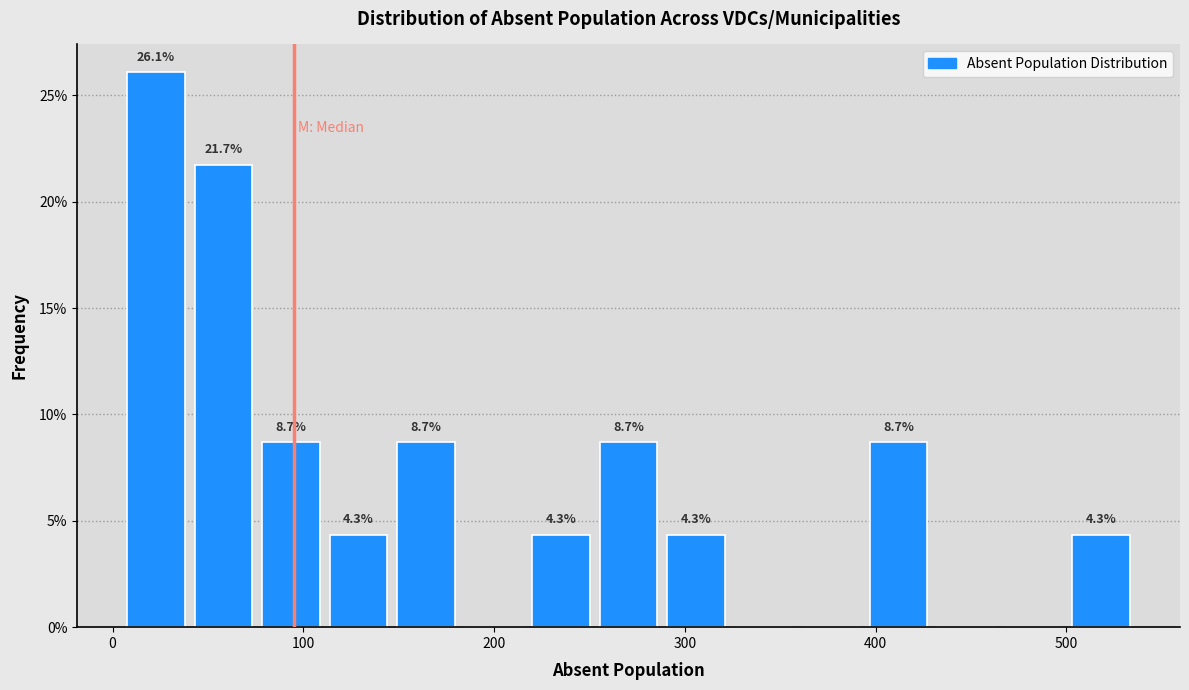

Read against the x-axis, roughly where is the centre of the tallest bar?

20